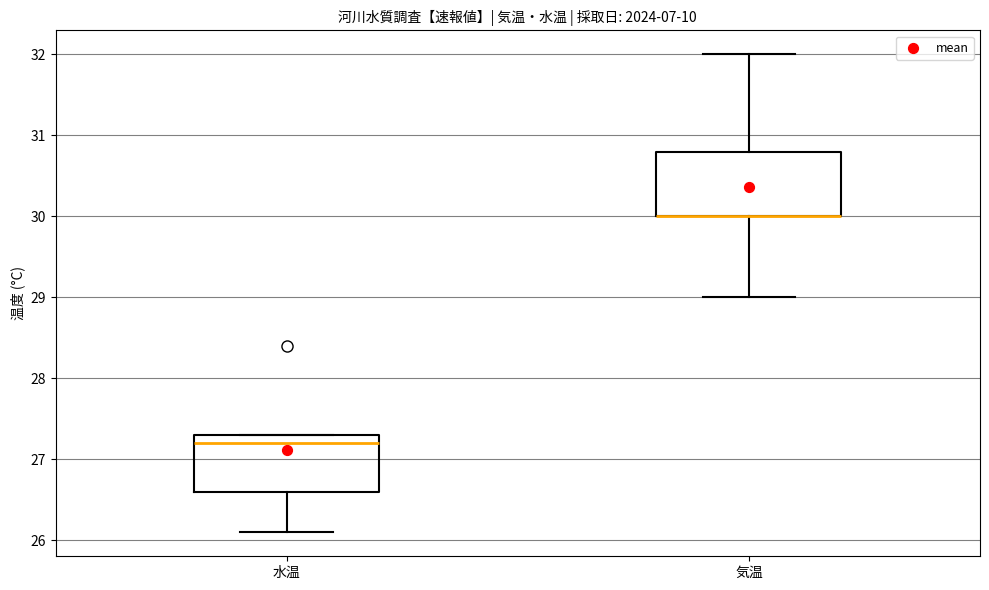

Where is the lower edge of the box for 水温 on the y-axis? The values are not printed on the chart, so give them approximately, as read against the axis.

26.6